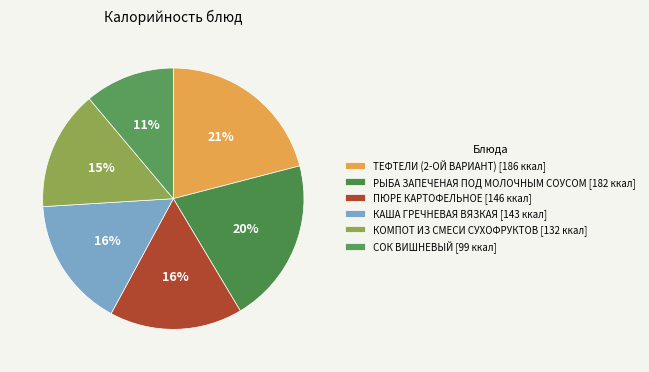

How many segments does this pie chart have?

6